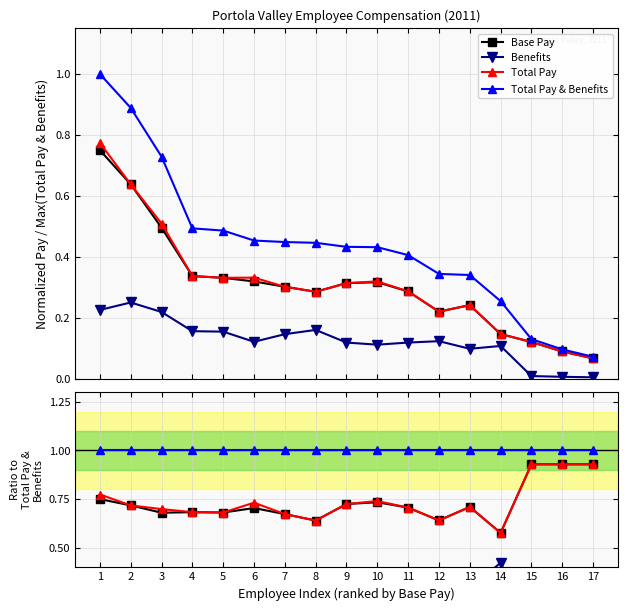

Which label corresponds to the smallest value in the chart?

16